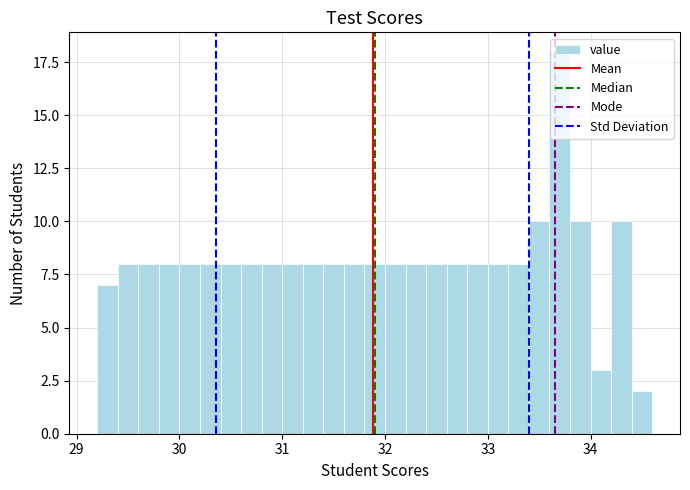

Around what value on the x-axis is the tallest bar? Give the approximate position of its centre, as read against the axis.

33.7